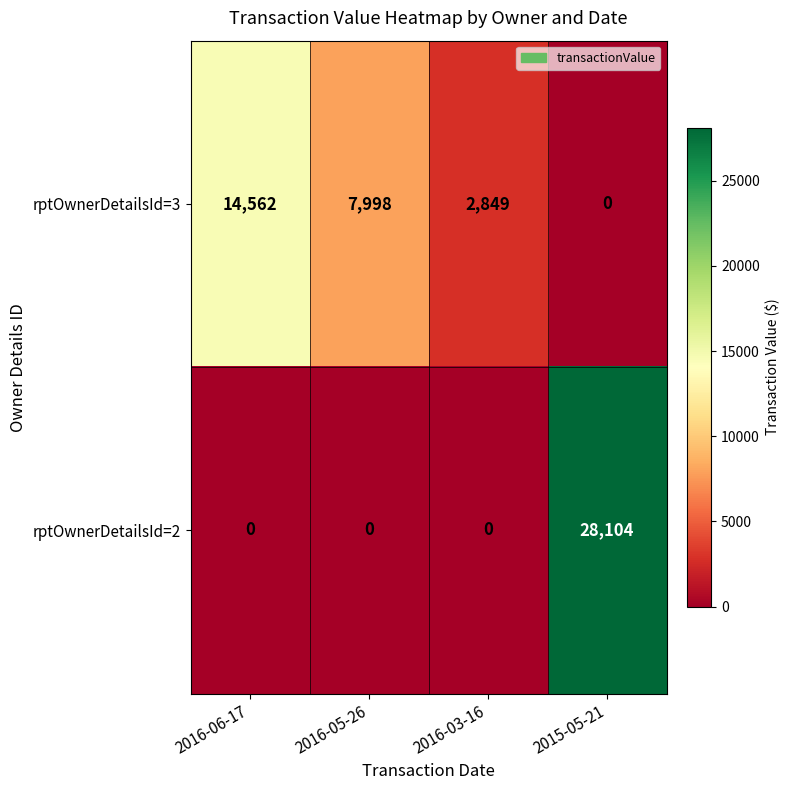

How many values in rptOwnerDetailsId=2 are above zero?

1